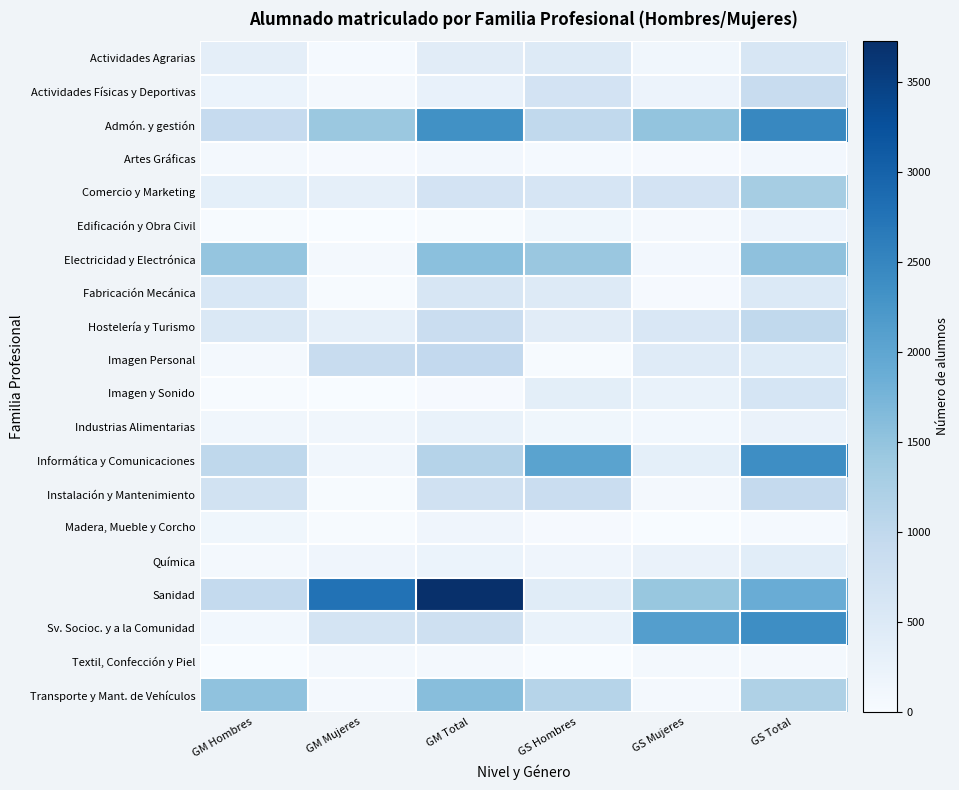

Reading left to right, list all the values displayed in this chart.

Actividades Agrarias: GM Hombres=353	GM Mujeres=57	GM Total=410	GS Hombres=475	GS Mujeres=129	GS Total=604
Actividades Físicas y Deportivas: GM Hombres=222	GM Mujeres=66	GM Total=288	GS Hombres=672	GS Mujeres=212	GS Total=884
Admón. y gestión: GM Hombres=922	GM Mujeres=1421	GM Total=2343	GS Hombres=976	GS Mujeres=1498	GS Total=2474
Artes Gráficas: GM Hombres=62	GM Mujeres=35	GM Total=97	GS Hombres=55	GS Mujeres=35	GS Total=90
Comercio y Marketing: GM Hombres=345	GM Mujeres=328	GM Total=673	GS Hombres=624	GS Mujeres=681	GS Total=1305
Edificación y Obra Civil: GM Hombres=22	GM Mujeres=7	GM Total=29	GS Hombres=133	GS Mujeres=74	GS Total=207
Electricidad y Electrónica: GM Hombres=1484	GM Mujeres=85	GM Total=1569	GS Hombres=1432	GS Mujeres=99	GS Total=1531
Fabricación Mecánica: GM Hombres=581	GM Mujeres=24	GM Total=605	GS Hombres=474	GS Mujeres=41	GS Total=515
Hostelería y Turismo: GM Hombres=526	GM Mujeres=328	GM Total=854	GS Hombres=421	GS Mujeres=560	GS Total=981
Imagen Personal: GM Hombres=81	GM Mujeres=893	GM Total=974	GS Hombres=15	GS Mujeres=441	GS Total=456
Imagen y Sonido: GM Hombres=21	GM Mujeres=12	GM Total=33	GS Hombres=370	GS Mujeres=259	GS Total=629
Industrias Alimentarias: GM Hombres=122	GM Mujeres=128	GM Total=250	GS Hombres=131	GS Mujeres=113	GS Total=244
Informática y Comunicaciones: GM Hombres=1010	GM Mujeres=120	GM Total=1130	GS Hombres=2043	GS Mujeres=335	GS Total=2378
Instalación y Mantenimiento: GM Hombres=713	GM Mujeres=19	GM Total=732	GS Hombres=856	GS Mujeres=83	GS Total=939
Madera, Mueble y Corcho: GM Hombres=135	GM Mujeres=15	GM Total=150	GS Hombres=42	GS Mujeres=10	GS Total=52
Química: GM Hombres=78	GM Mujeres=148	GM Total=226	GS Hombres=160	GS Mujeres=246	GS Total=406
Sanidad: GM Hombres=952	GM Mujeres=2774	GM Total=3726	GS Hombres=429	GS Mujeres=1451	GS Total=1880
Sv. Socioc. y a la Comunidad: GM Hombres=113	GM Mujeres=664	GM Total=777	GS Hombres=255	GS Mujeres=2124	GS Total=2379
Textil, Confección y Piel: GM Hombres=9	GM Mujeres=67	GM Total=76	GS Hombres=8	GS Mujeres=60	GS Total=68
Transporte y Mant. de Vehículos: GM Hombres=1524	GM Mujeres=68	GM Total=1592	GS Hombres=1113	GS Mujeres=83	GS Total=1196